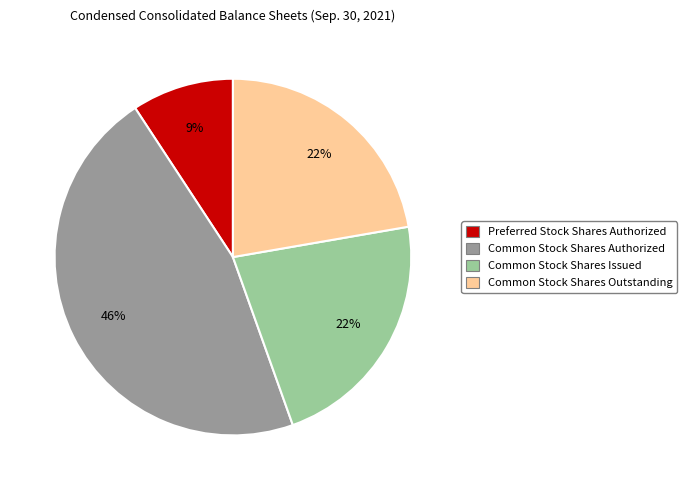

Which slice is the smallest?

Preferred Stock Shares Authorized